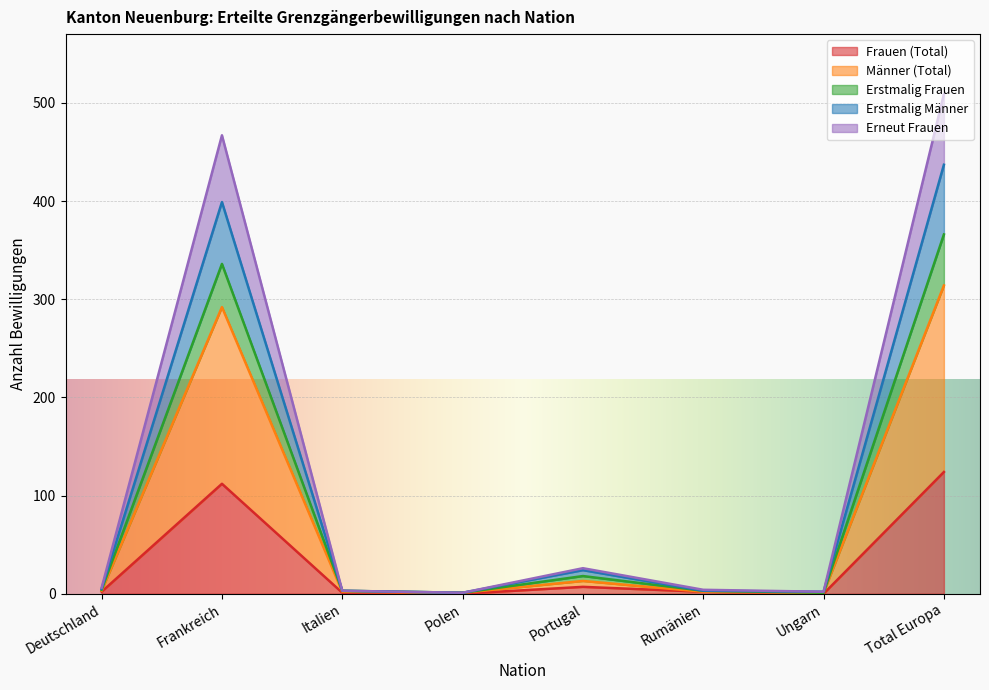

Where does the Erstmalig Männer series first go above 6?

Frankreich